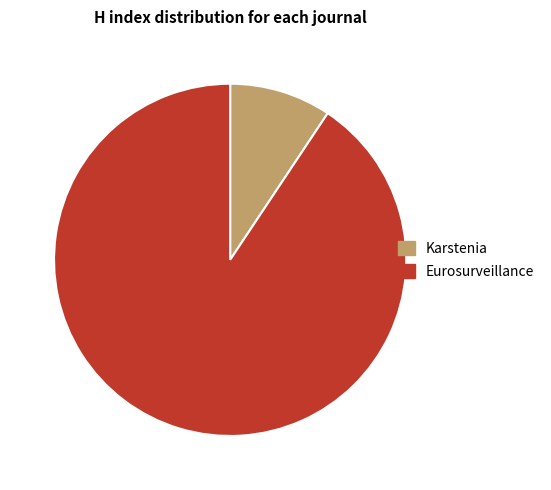

Between Karstenia and Eurosurveillance, which is larger?

Eurosurveillance